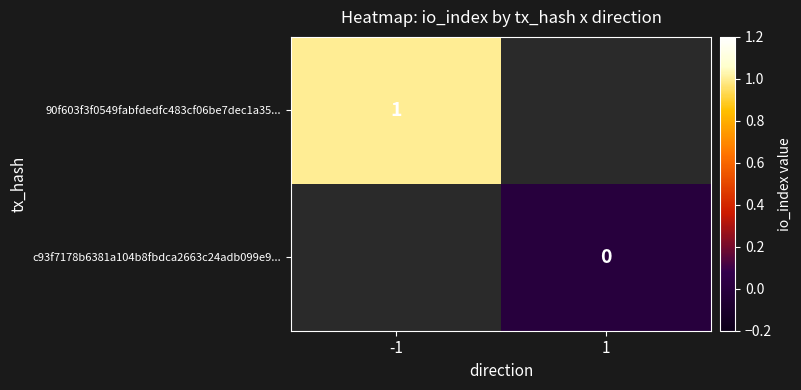

What is the greatest value displayed?

1.0